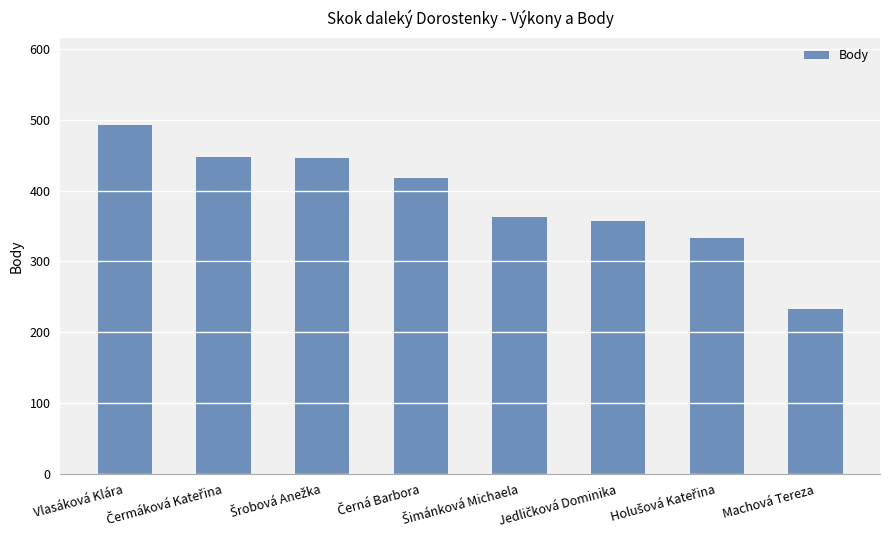

What is the label of the 1st bar from the left?

Vlasáková Klára